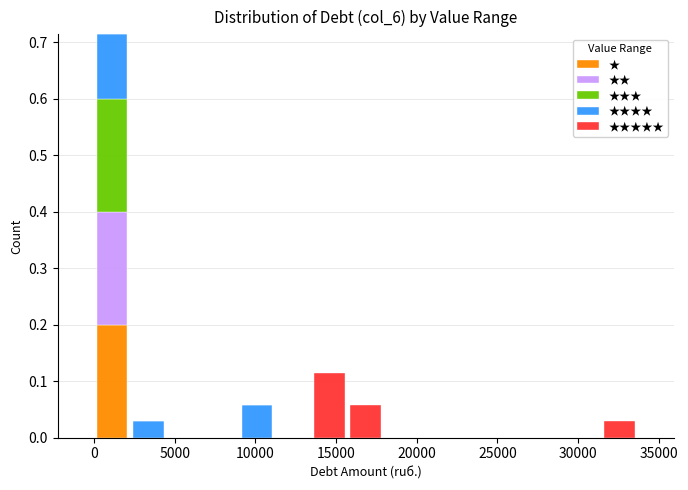

Reading left to right, transcribe this chart: for each stacked bar, give the range it covers on the x-axis and its total height. Neither the bar edges nor the heights are printed on the chart, so give them approximately, as read against the axes.

0 to 2000: 0.71
2000 to 4500: 0.03
4500 to 6500: 0
6500 to 9000: 0
9000 to 11000: 0.06
11000 to 13500: 0
13500 to 15500: 0.11
15500 to 18000: 0.06
18000 to 20000: 0
20000 to 22500: 0
22500 to 24500: 0
24500 to 27000: 0
27000 to 29000: 0
29000 to 31500: 0
31500 to 33500: 0.03